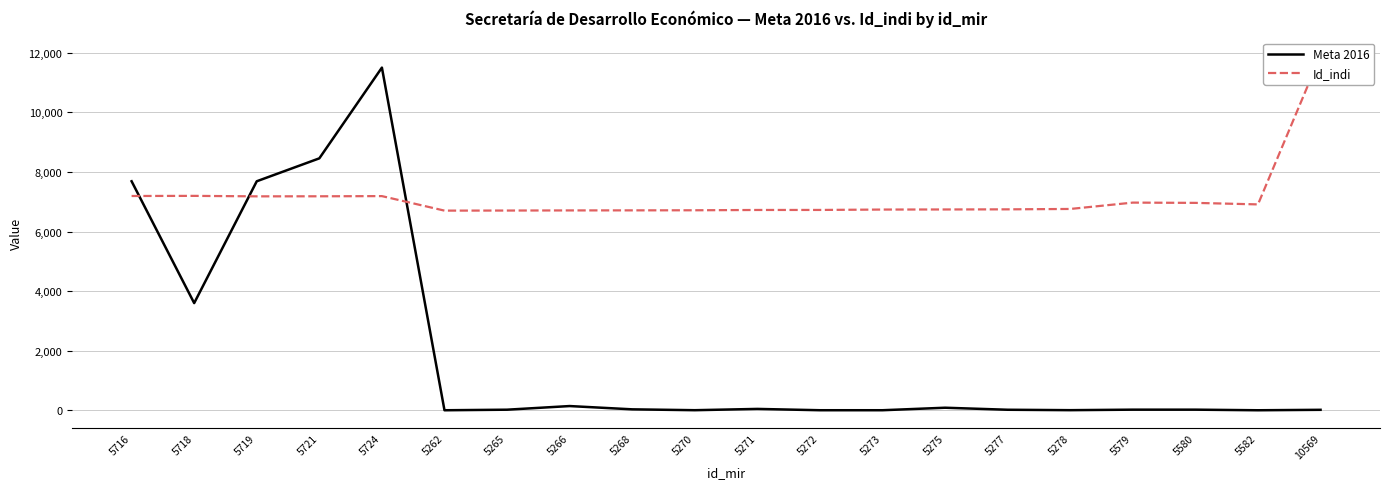

True or false: Id_indi has more than 1 interior local peaks.

True